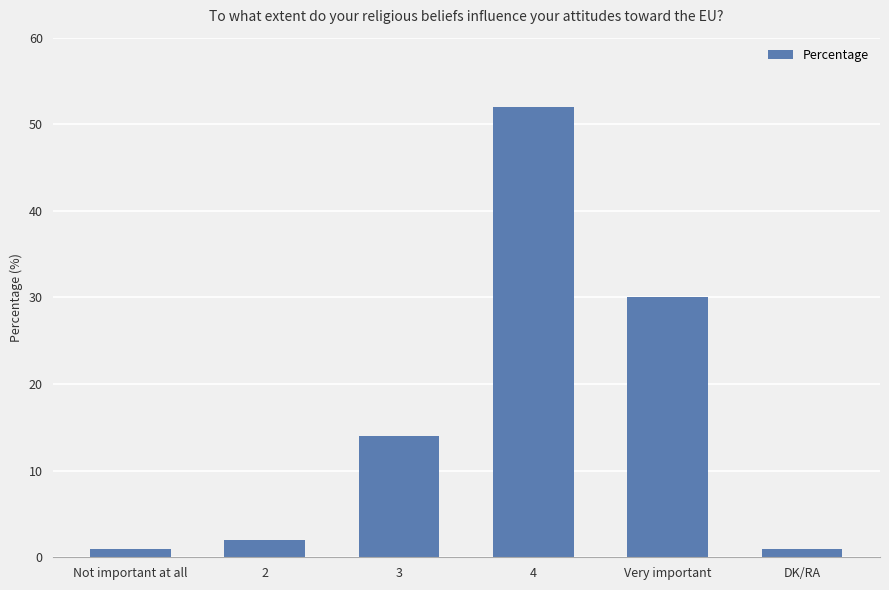

At which category does the chart reach its peak across all series?

4